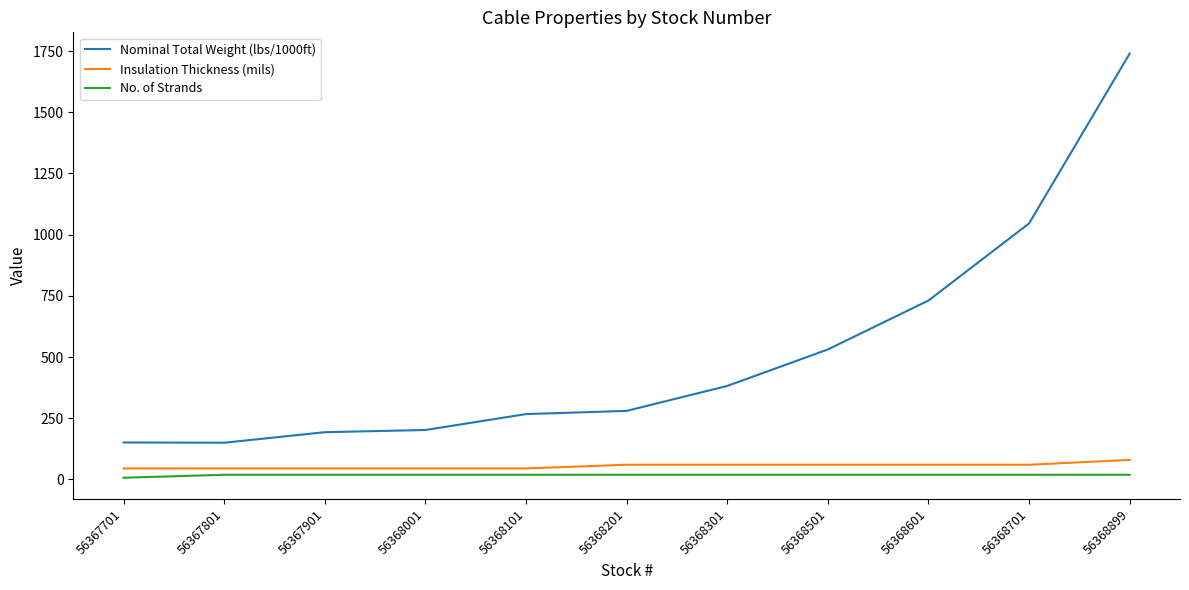

What is the sum of all No. of Strands values?

197